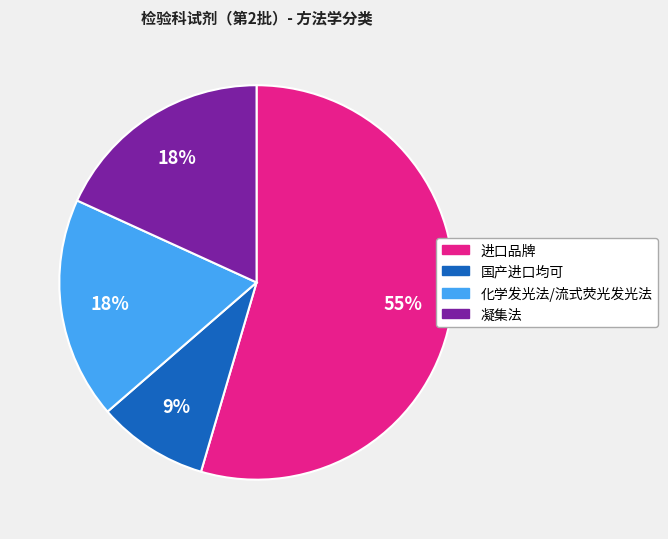

Approximately how many times larger is the value at 凝集法 compared to 进口品牌?

0.3